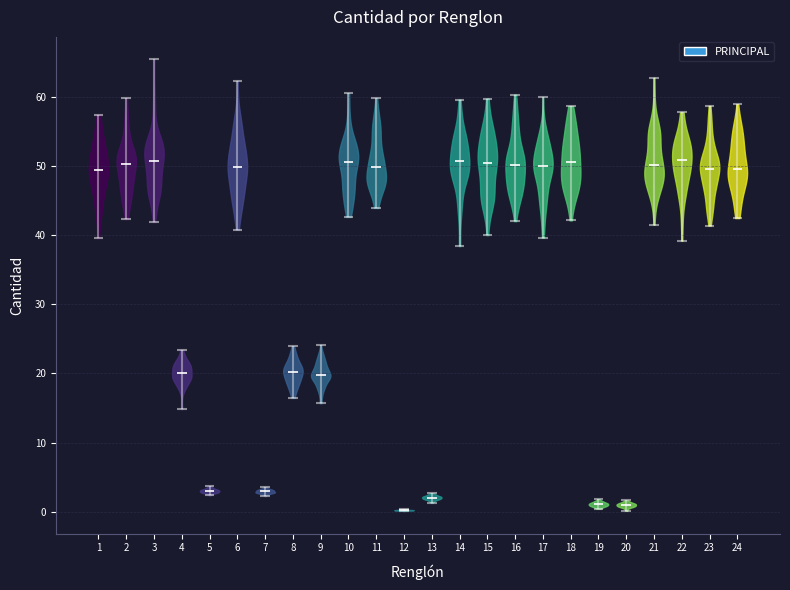

What is the lowest point the violin at x = 15 reaches on the y-axis? The values are not printed on the chart, so give them approximately, as read against the axis.

40